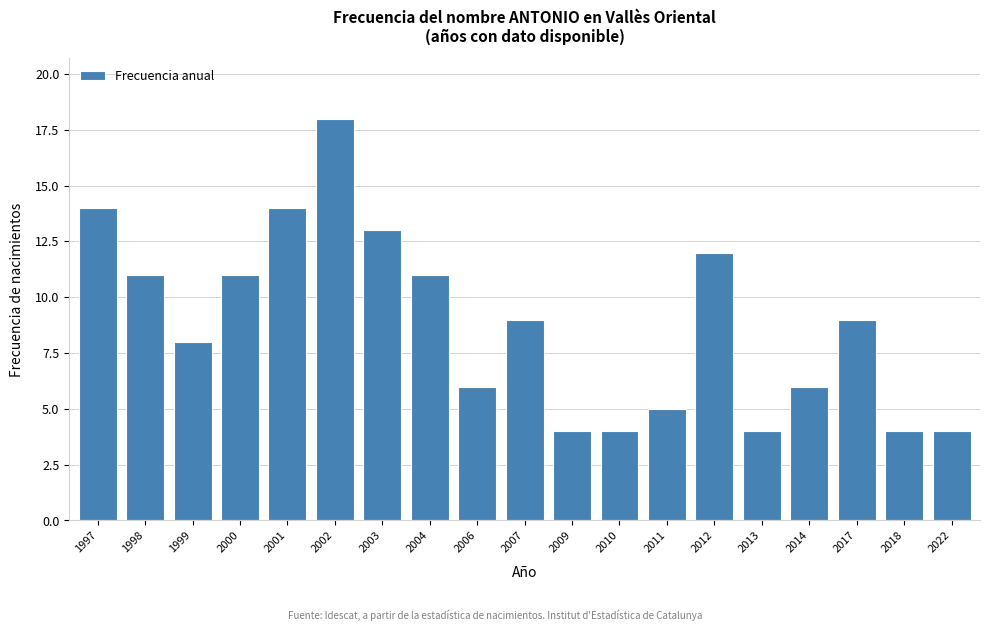

Reading left to right, list all the values displayed in this chart.

14	11	8	11	14	18	13	11	6	9	4	4	5	12	4	6	9	4	4